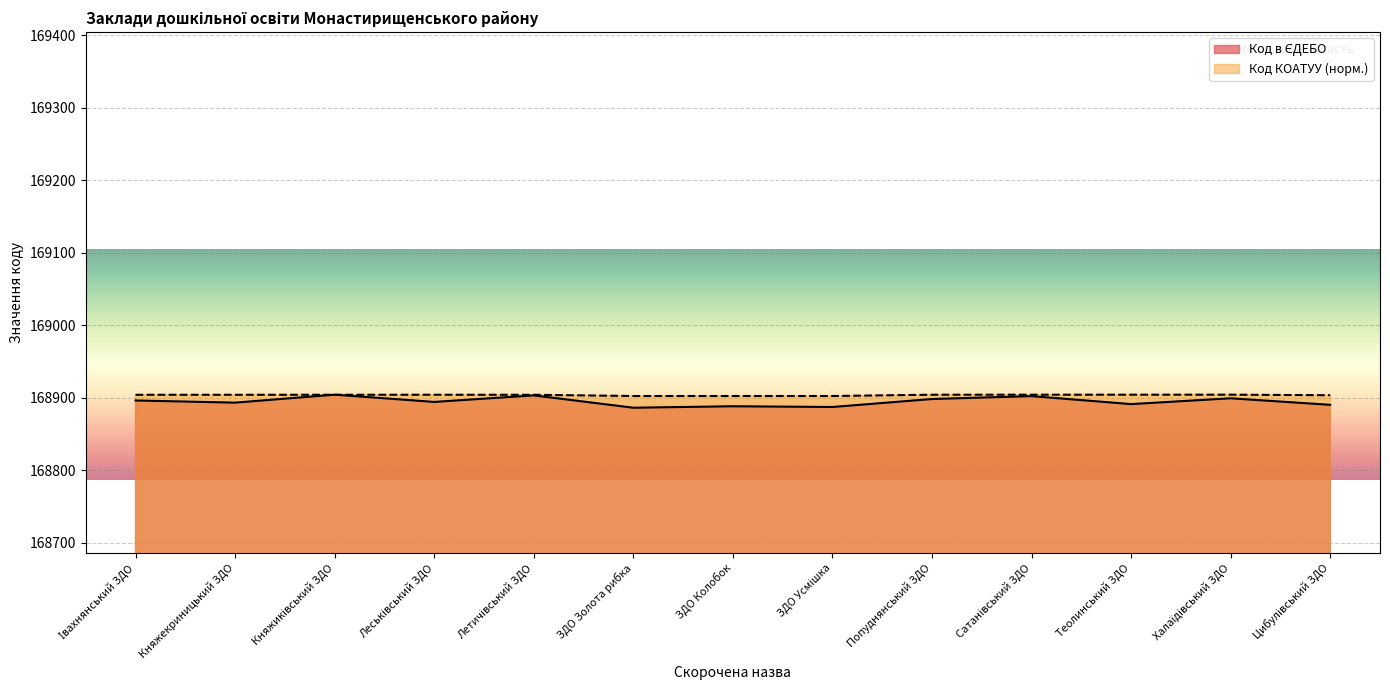

True or false: Код КОАТУУ has a value of 226373.2 at ЗДО Золота рибка.

False